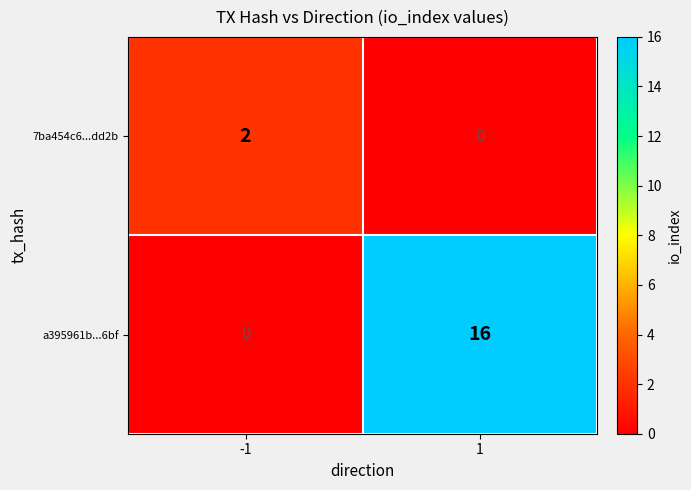

What value does the a395961b...6bf series have at 1, to the nearest 5?

15